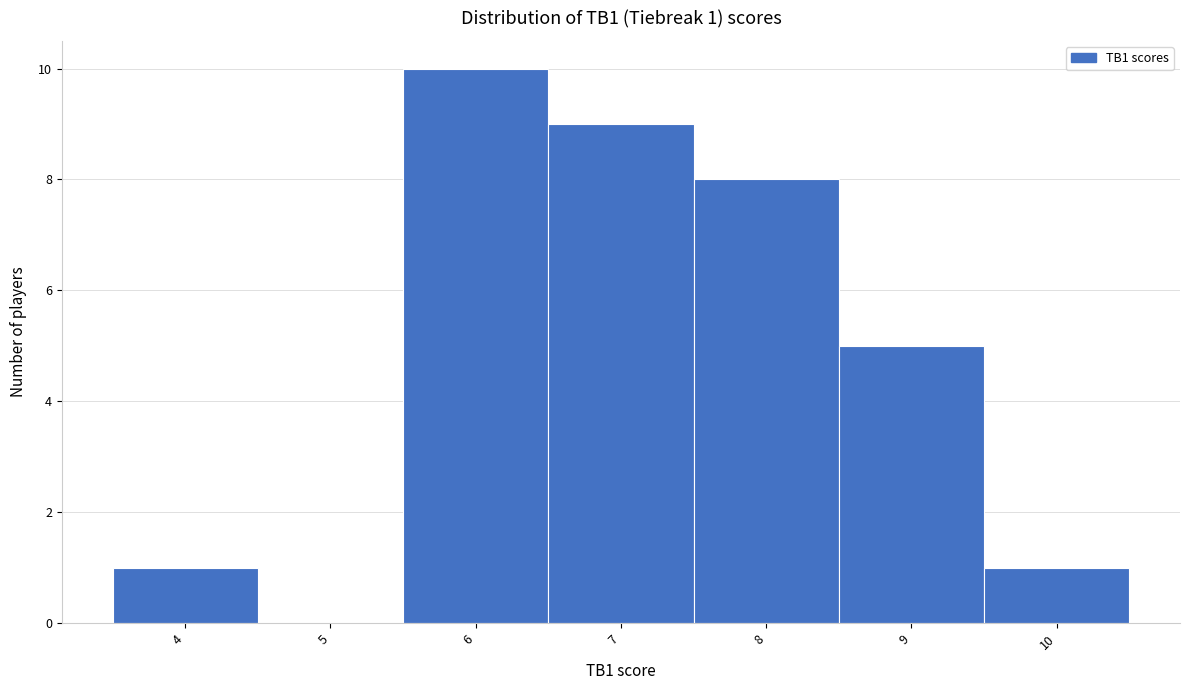

Which range on the x-axis has the tallest bar?

5.5 to 6.5